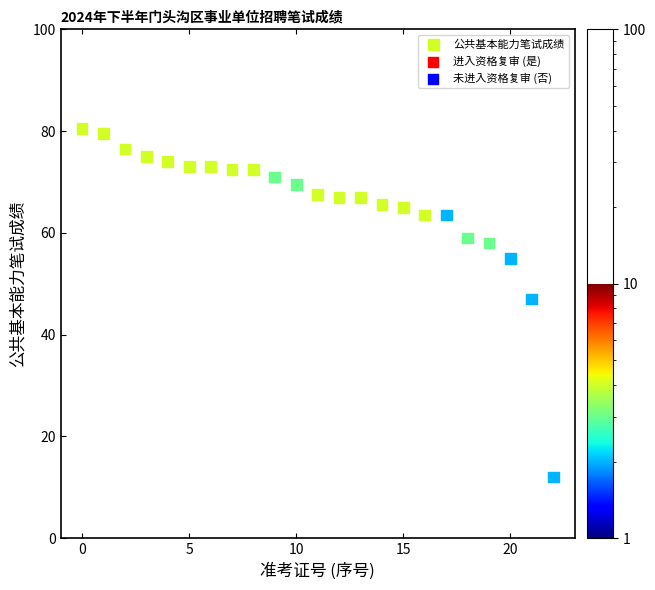

What is the range of Y values (max minus min)?

68.5